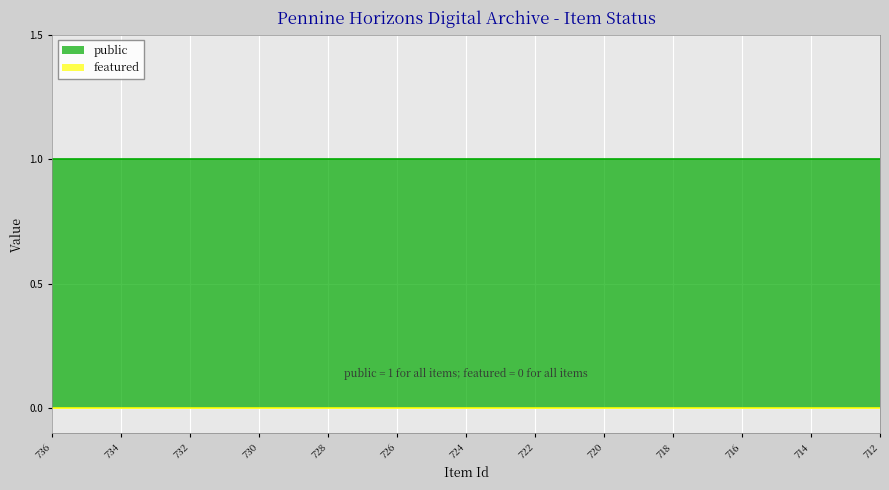

What is the value of the public point at the 20th from the left?

1